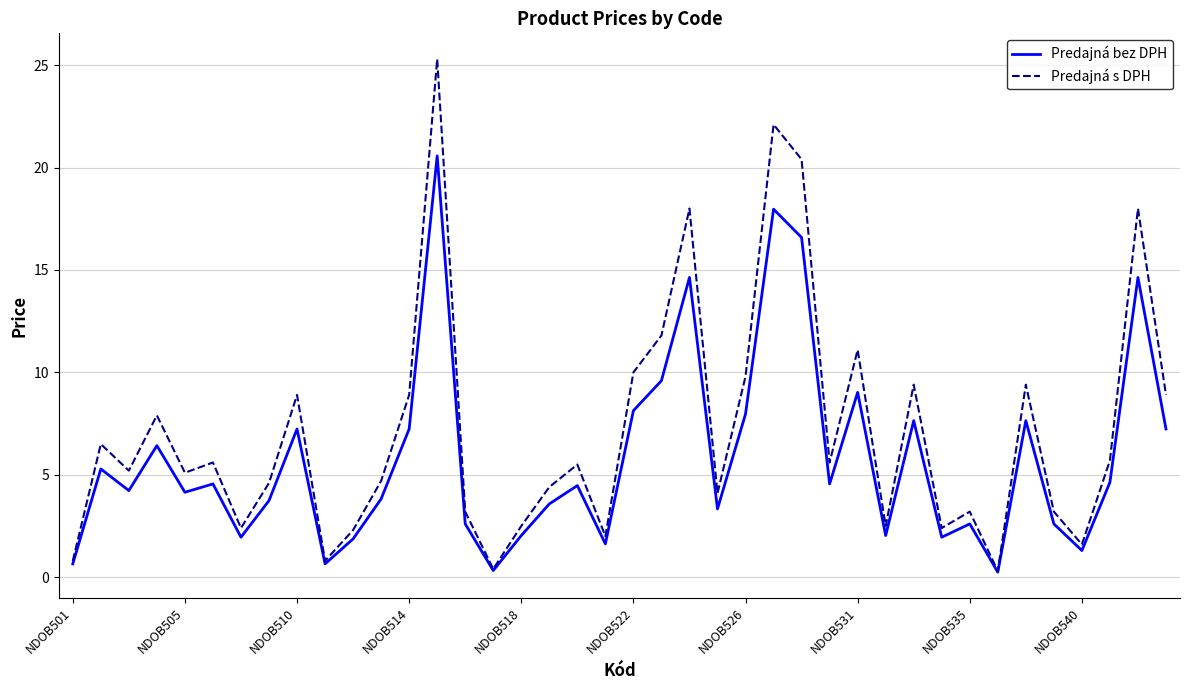

Rank the series by their maximum value, from highest to lowest.

Predajná s DPH, Predajná bez DPH